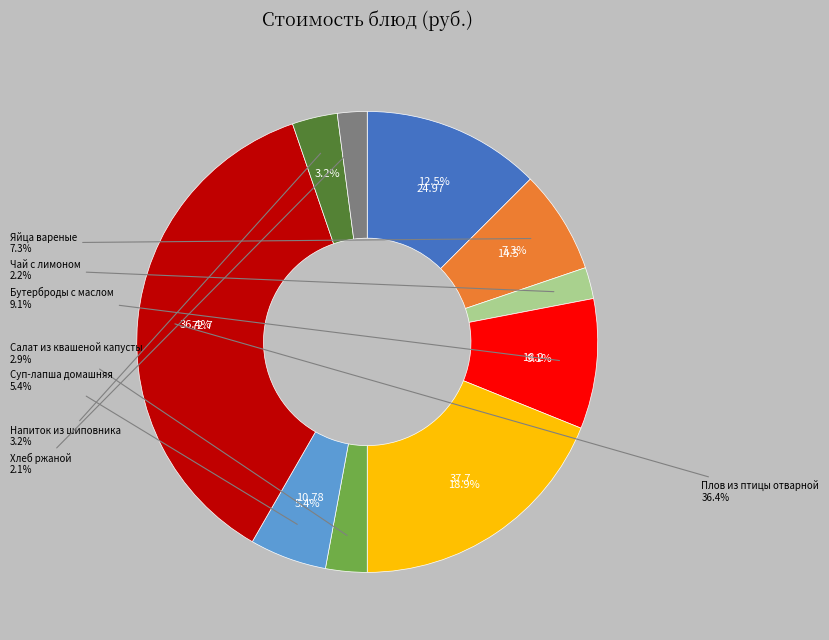

To the nearest percent, what is the difference between the Каша манная вязкая and Фрукт сезонный slice percentages?

6%